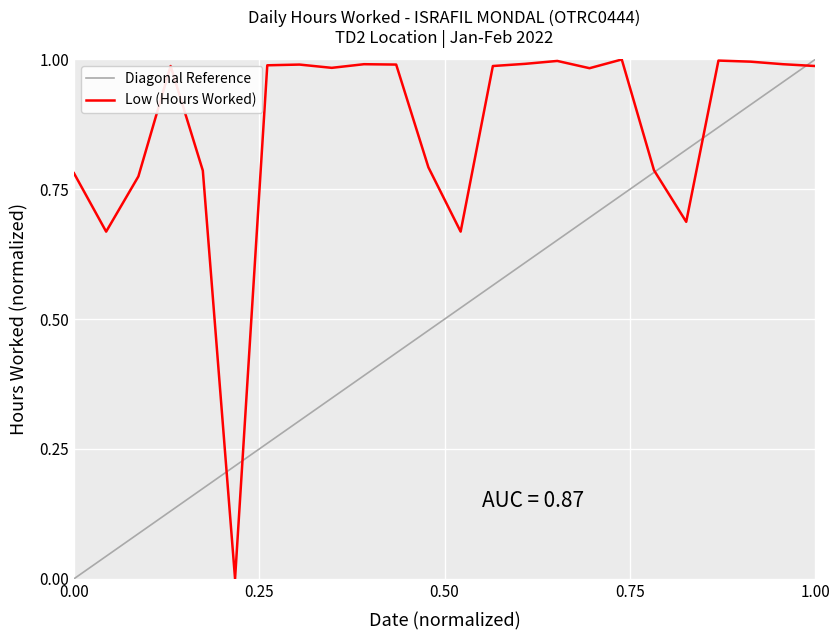

What is the label of the 19th point from the left?

19